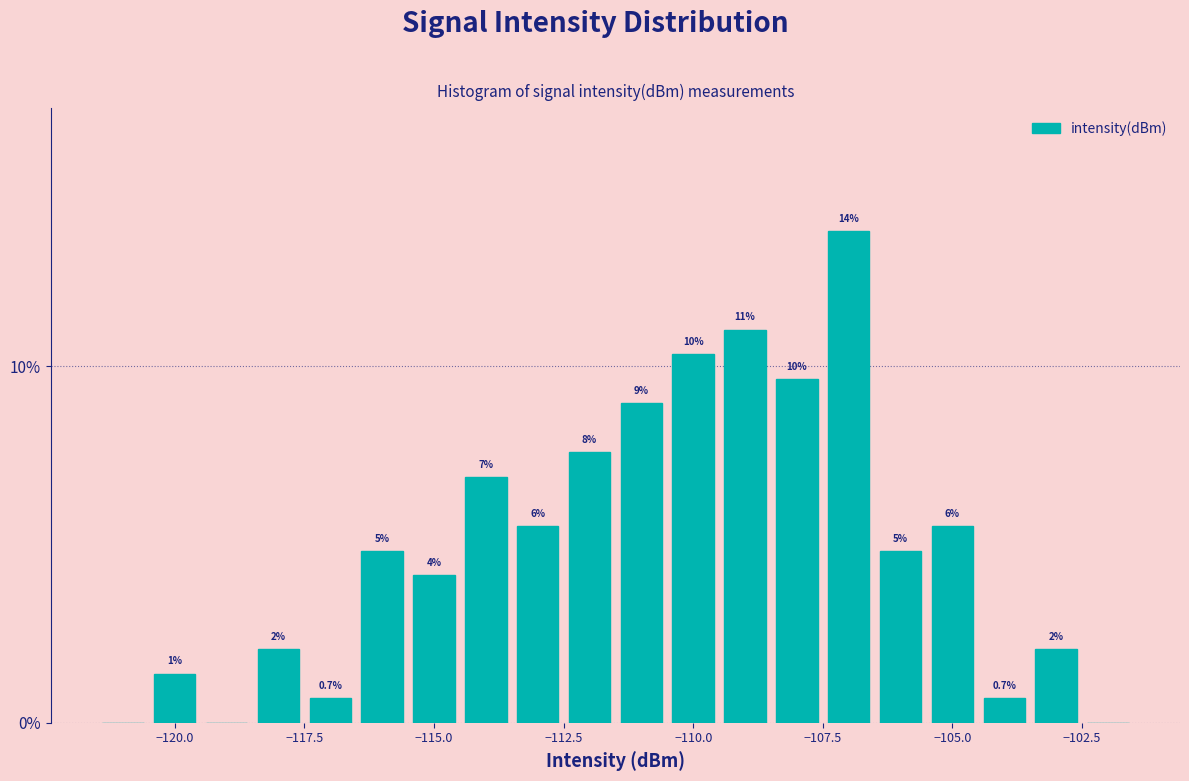

Read against the x-axis, roughly where is the centre of the tallest bar?

-107.0